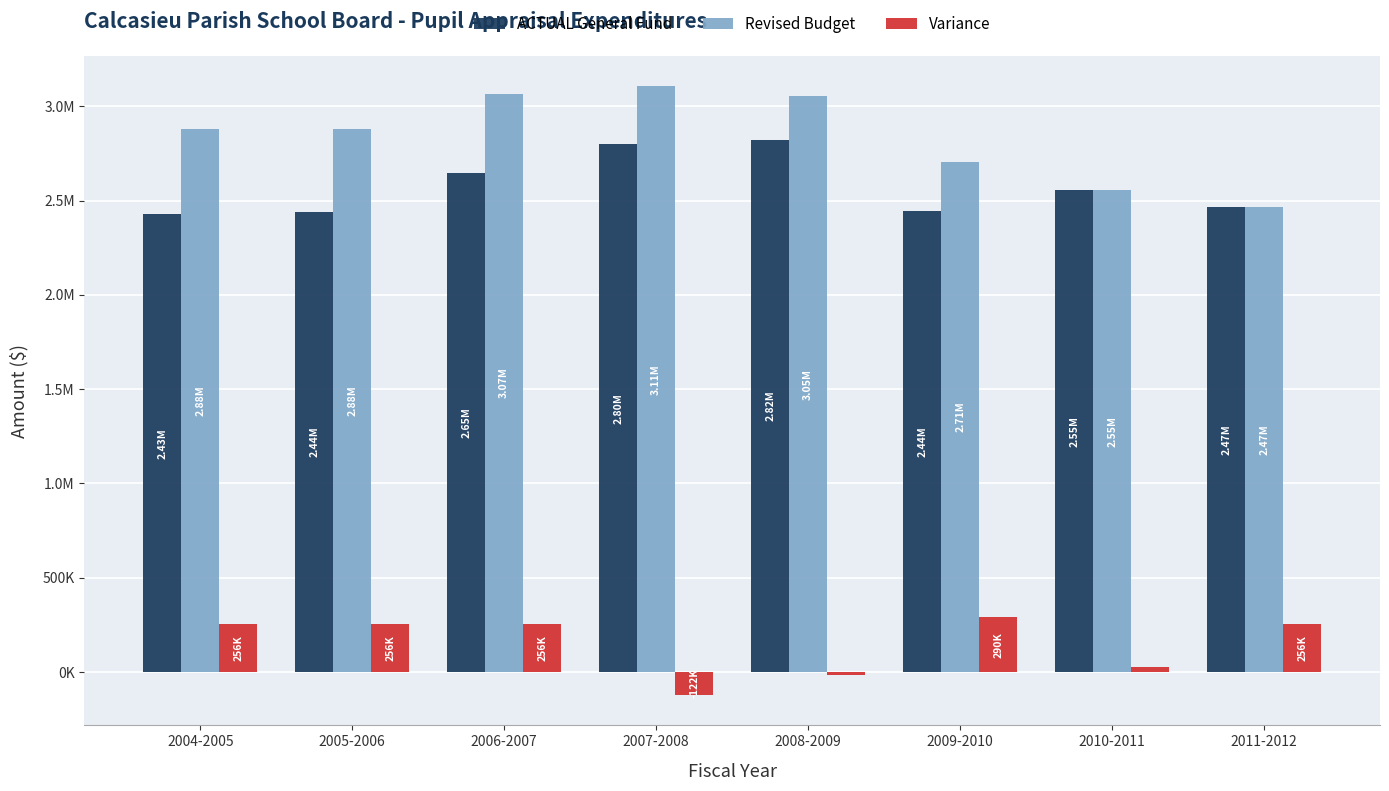

What is the total value across all series at 2007-2008?

5783616.5